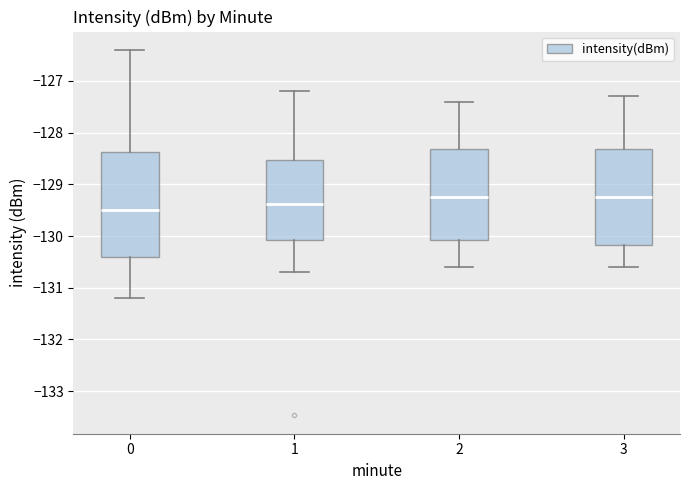

Reading left to right, transcribe this box plot: for each box, give where its median line is, the range the box spans, and where its two whiskers end, as read against the y-axis. The values are not printed on the chart, so give them approximately, as read against the axis.

0: median -129.5, box -130.4 to -128.4, whiskers -131.2 to -126.4
1: median -129.4, box -130.1 to -128.5, whiskers -130.7 to -127.2
2: median -129.2, box -130.1 to -128.3, whiskers -130.6 to -127.4
3: median -129.2, box -130.2 to -128.3, whiskers -130.6 to -127.3